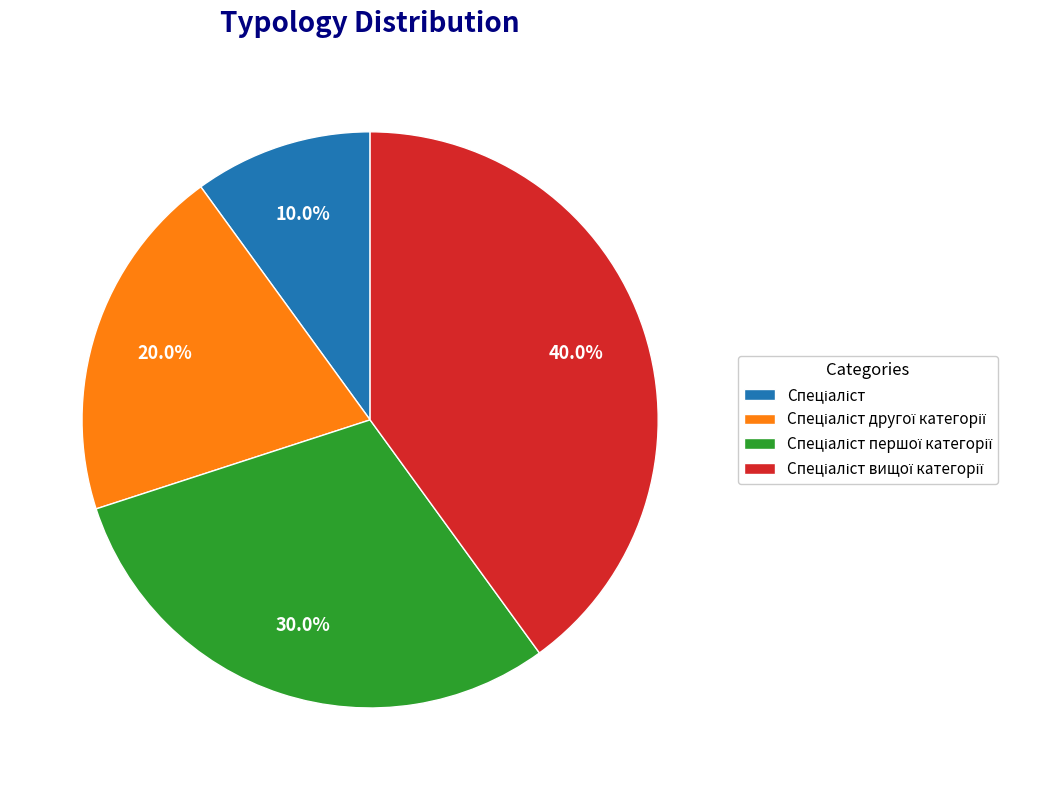

Is there any slice that represents more than half of the pie?

No